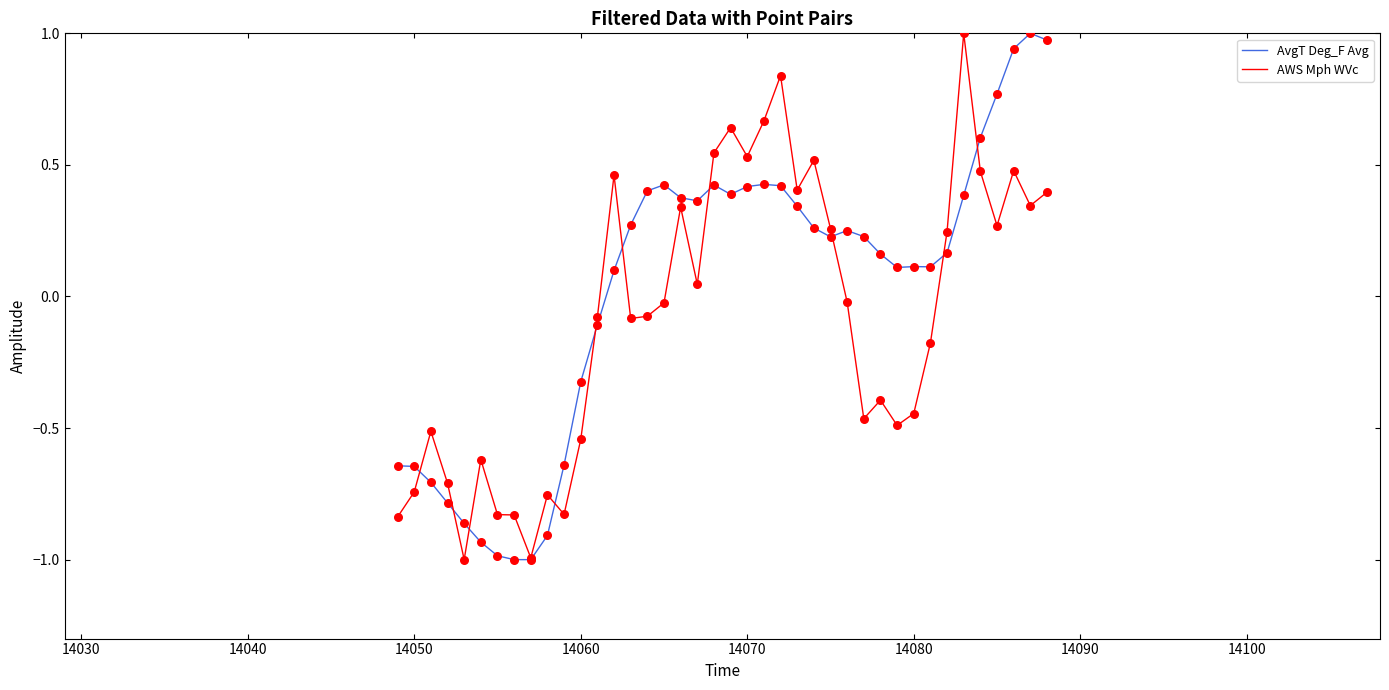

Which series has the largest total across all categories?

AvgT Deg_F Avg